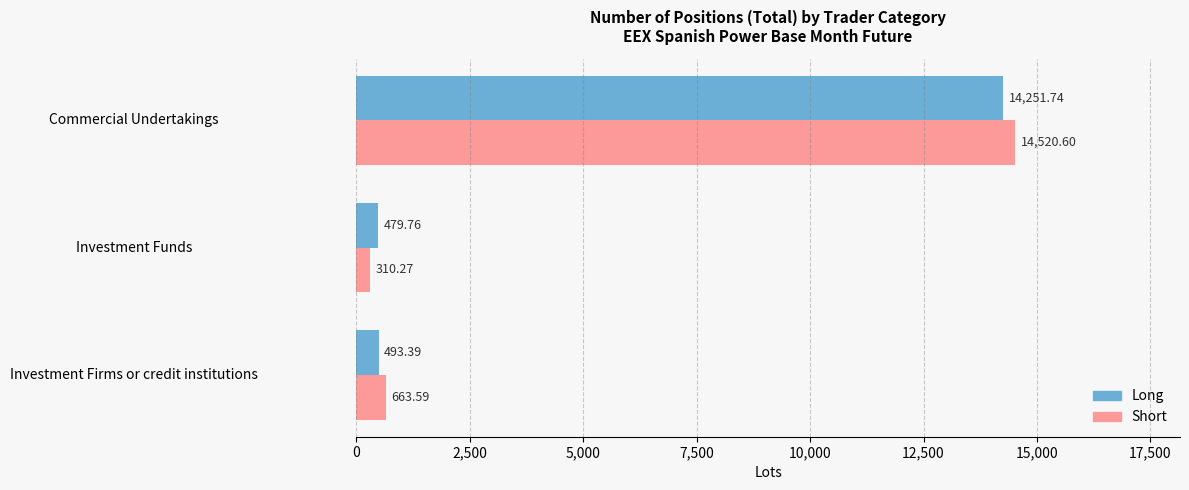

Between Investment Firms or credit institutions and Investment Funds, which series saw the biggest shift?

Short